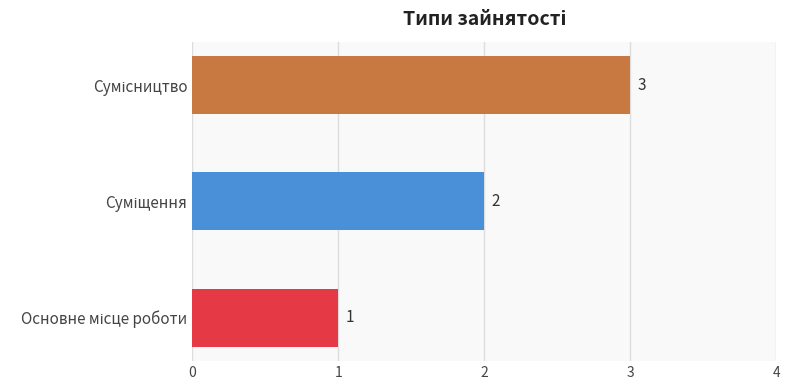

What is the maximum value shown in the chart?

3